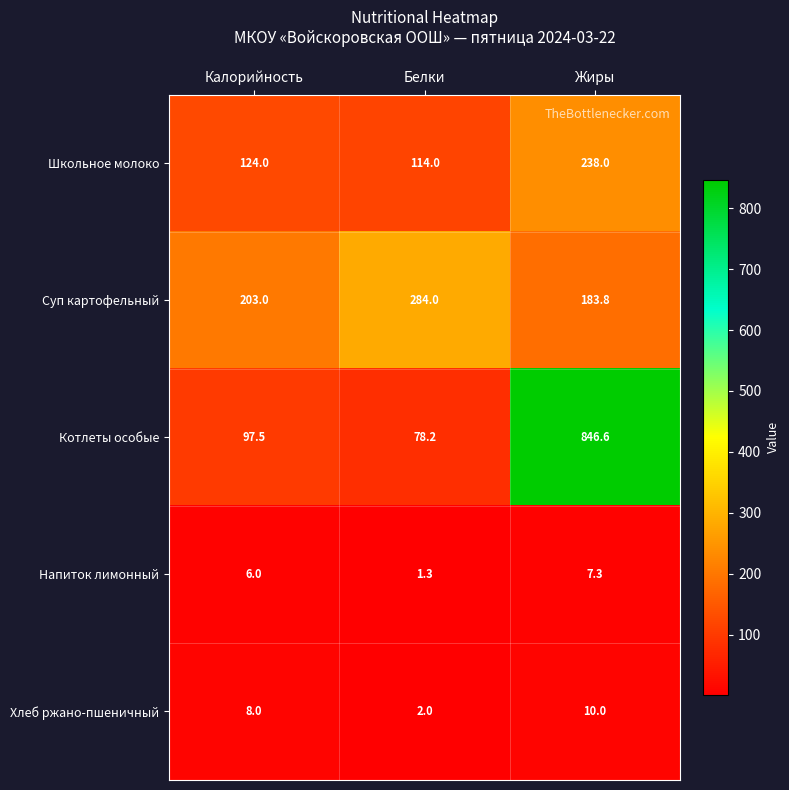

Reading left to right, extract all data points from this chart.

Школьное молоко: 124.0	114.0	238.0
Суп картофельный: 203.0	284.0	183.8
Котлеты особые: 97.5	78.2	846.6
Напиток лимонный: 6.0	1.3	7.3
Хлеб ржано-пшеничный: 8.0	2.0	10.0